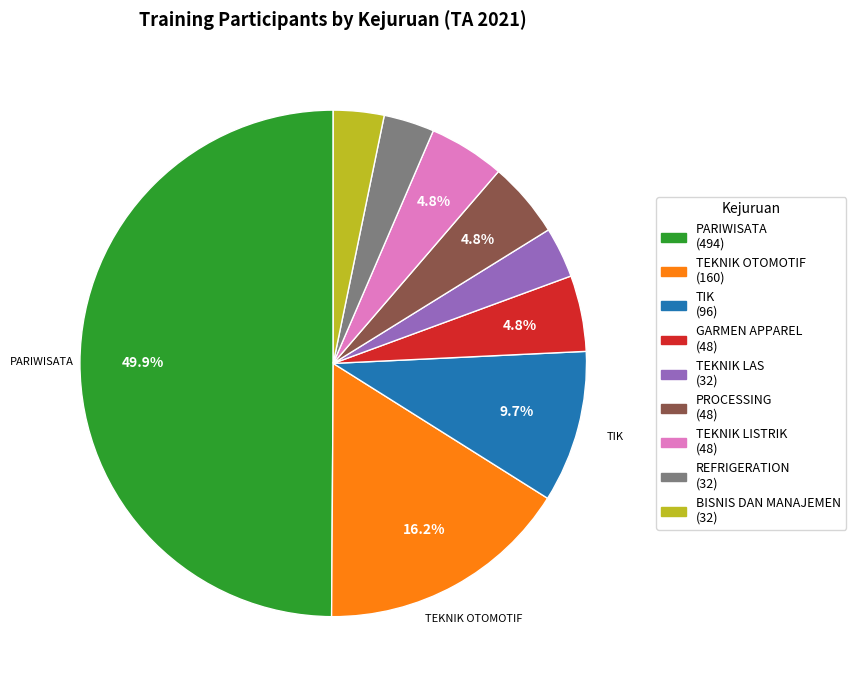

Which slice is the smallest?

TEKNIK LAS